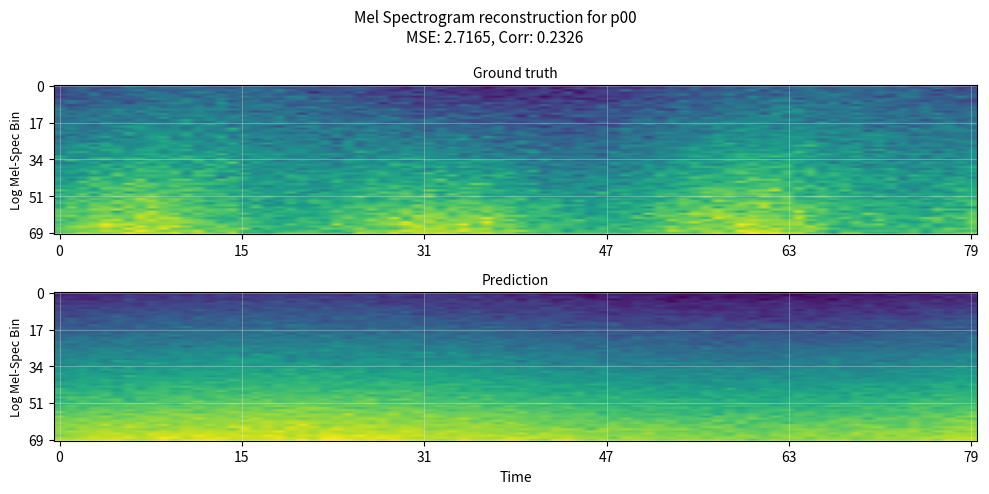

Between 0 and 1, which is larger?

1